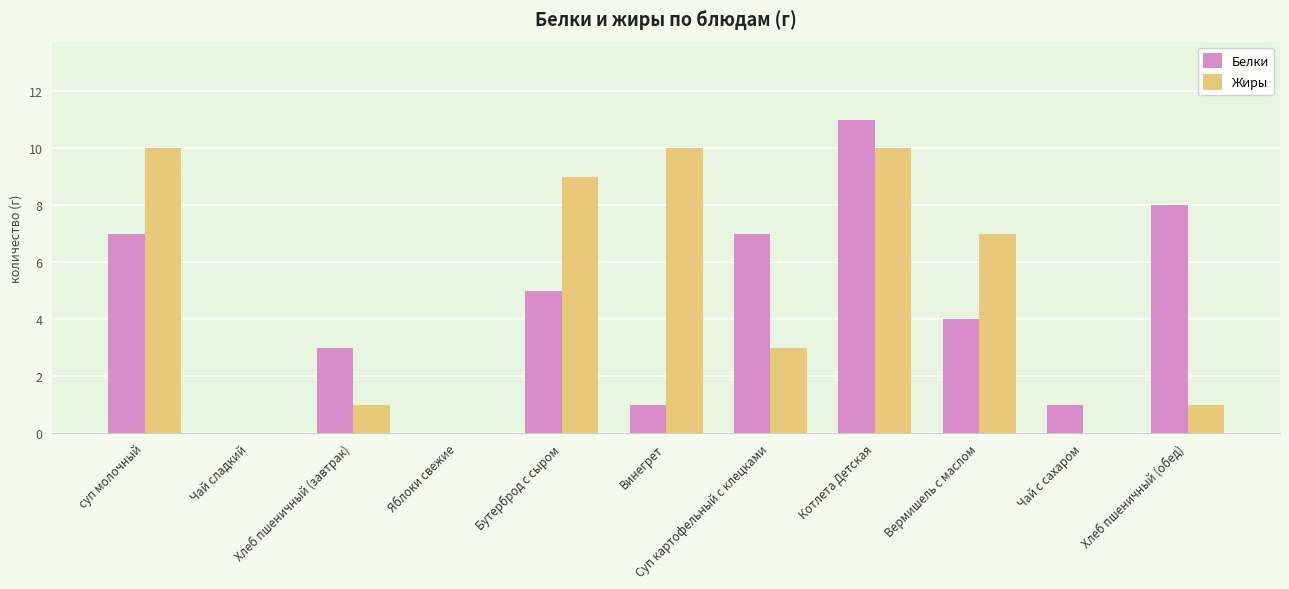

What is the maximum value for Жиры?

10